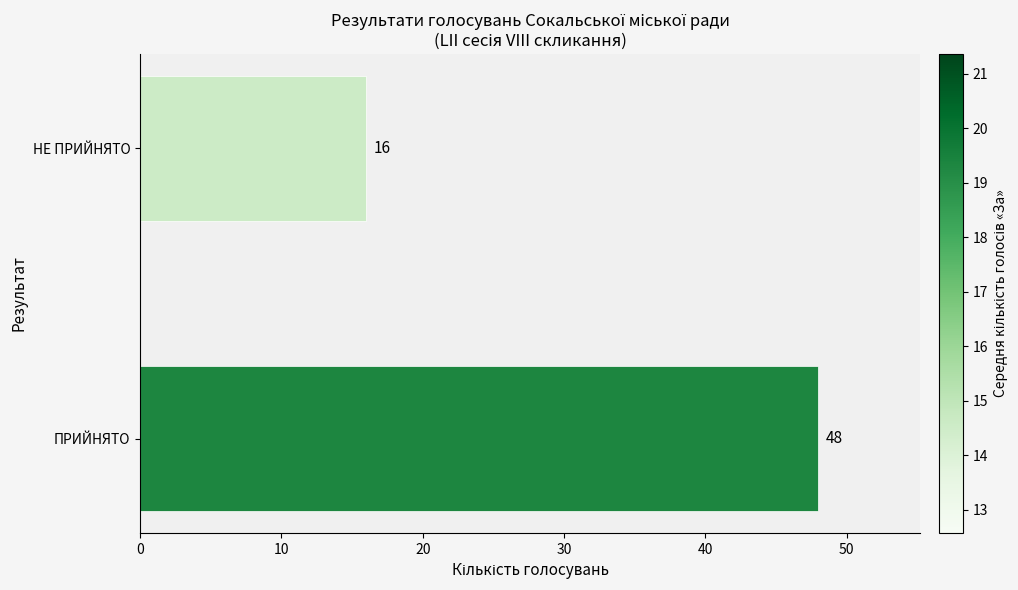

What is the average value?

32